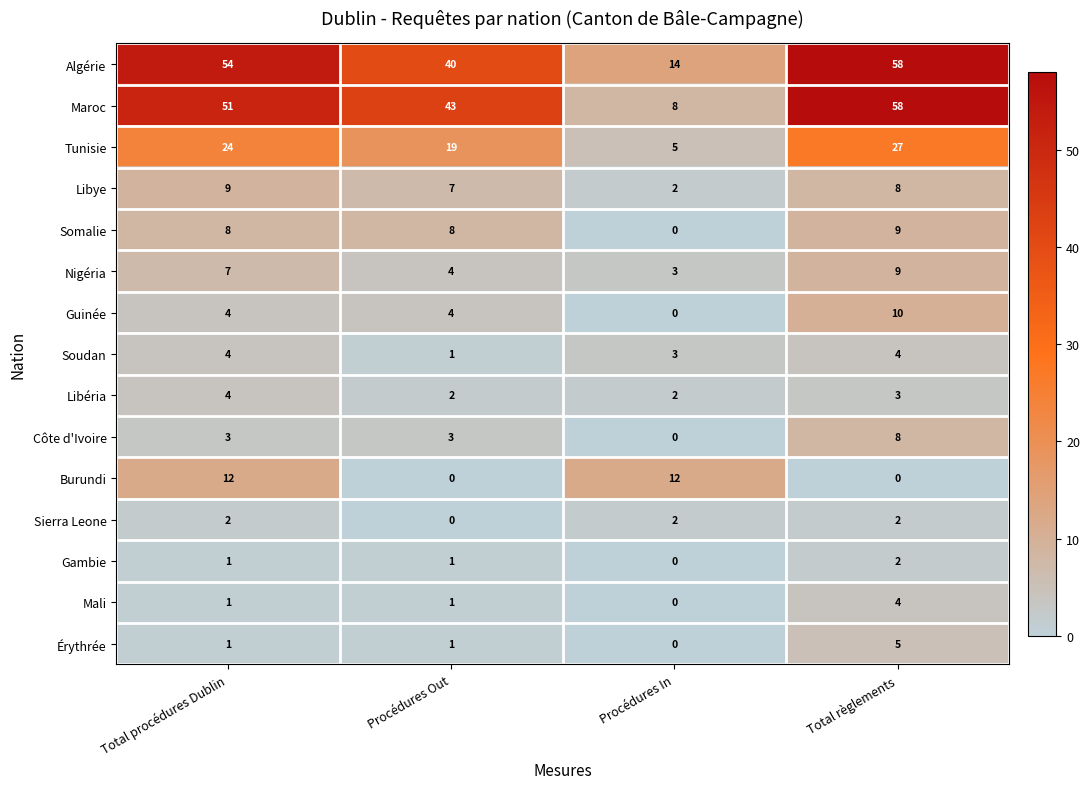

What is the difference between the highest and lowest values at Total règlements?

58